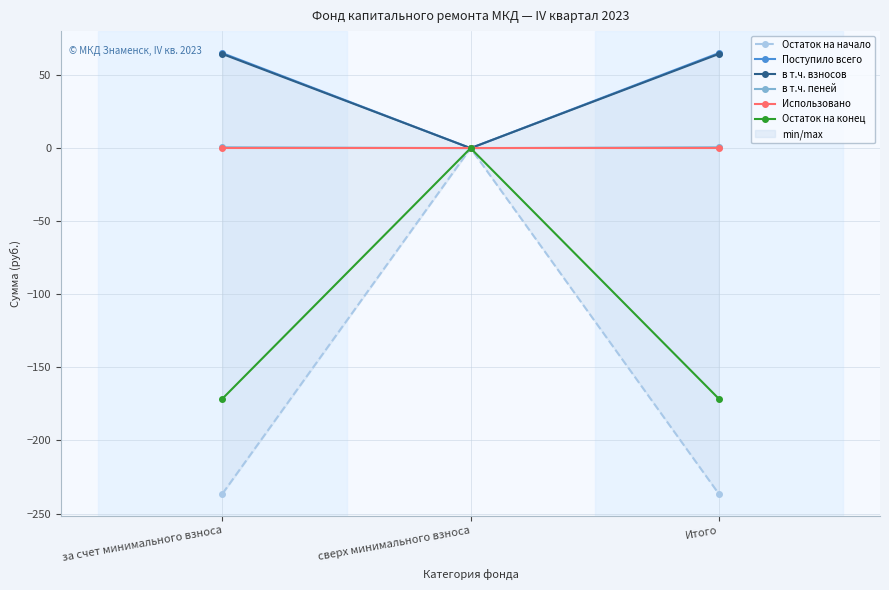

Reading right to left, extract all data points from this chart.

Остаток на начало: Итого=-236.4	сверх минимального взноса=0.0	за счет минимального взноса=-236.4
Поступило всего: Итого=65.0	сверх минимального взноса=0.0	за счет минимального взноса=65.0
в т.ч. взносов: Итого=64.4	сверх минимального взноса=0.0	за счет минимального взноса=64.4
в т.ч. пеней: Итого=0.6	сверх минимального взноса=0.0	за счет минимального взноса=0.6
Использовано: Итого=0.0	сверх минимального взноса=0.0	за счет минимального взноса=0.0
Остаток на конец: Итого=-171.4	сверх минимального взноса=0.0	за счет минимального взноса=-171.4